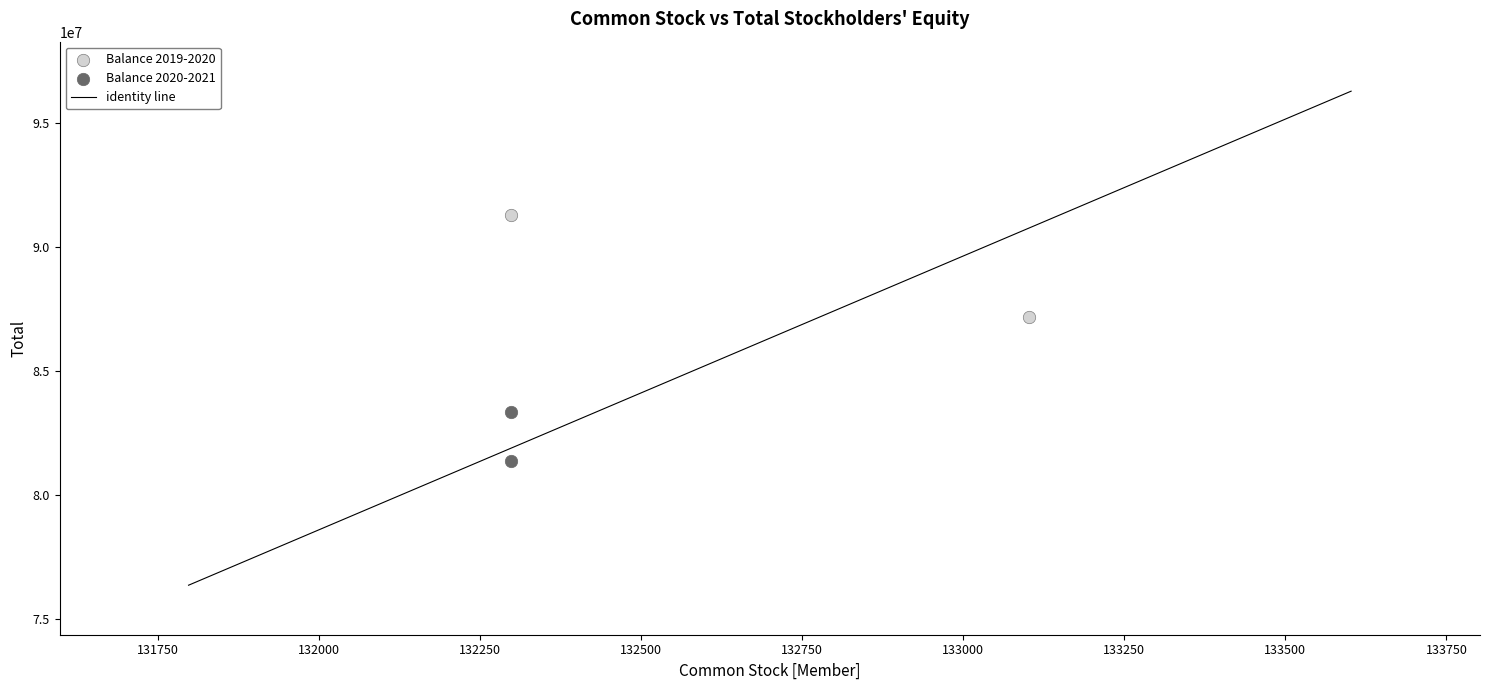

Which series contains the highest Y value?

Balance 2019-2020